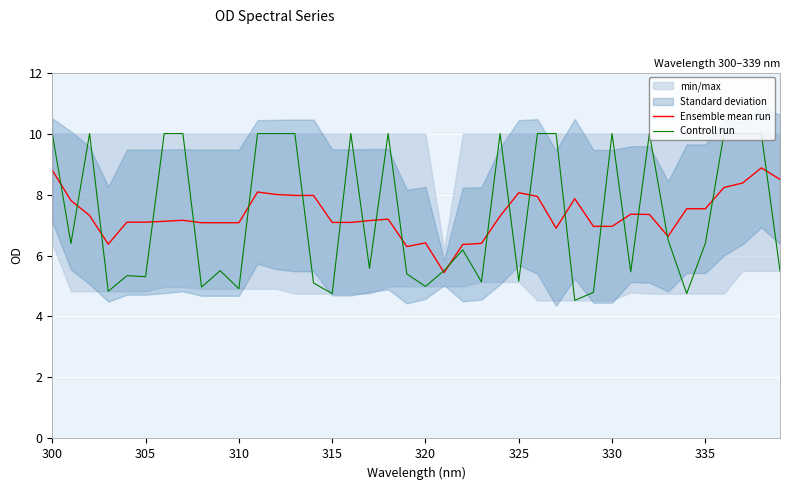

How many interior local peaks does the Ensemble mean run series have?

8